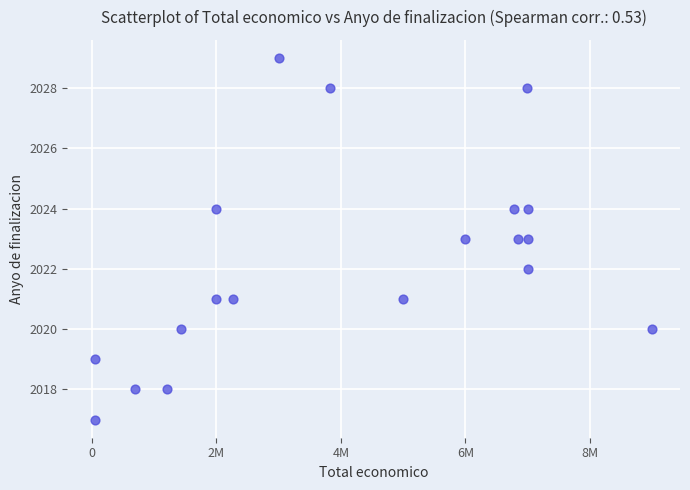

What is the range of Y values (max minus min)?

12